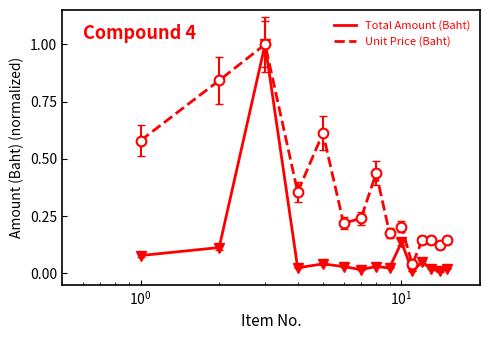

List the series in order of their overall mean, highest first.

Unit Price (Baht), Total Amount (Baht)